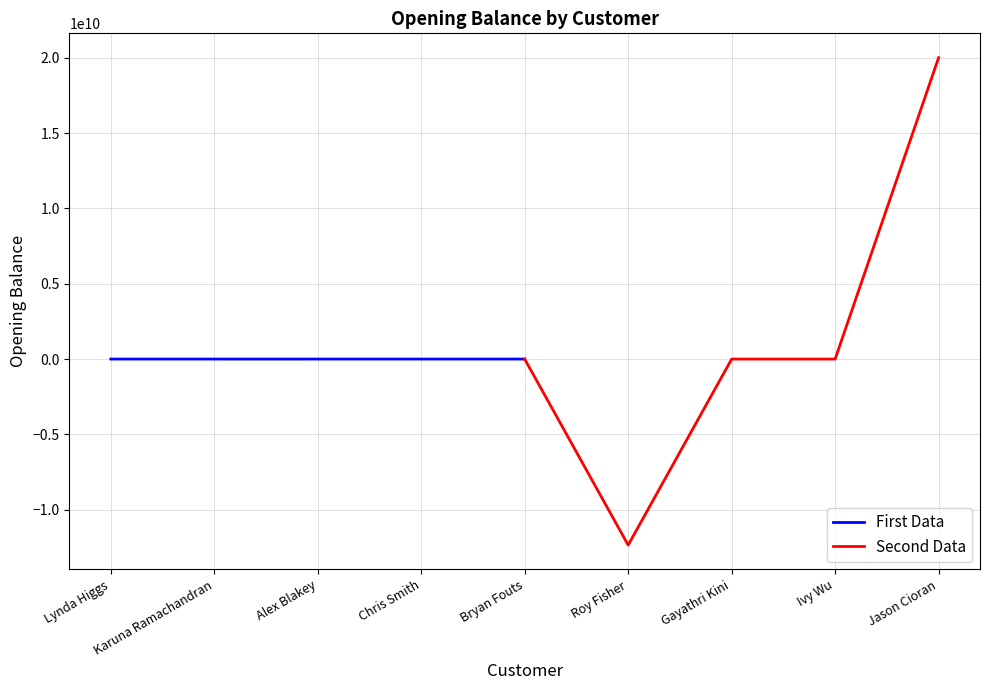

Which series ends up on top after the final intersection of First Data and Second Data?

Second Data